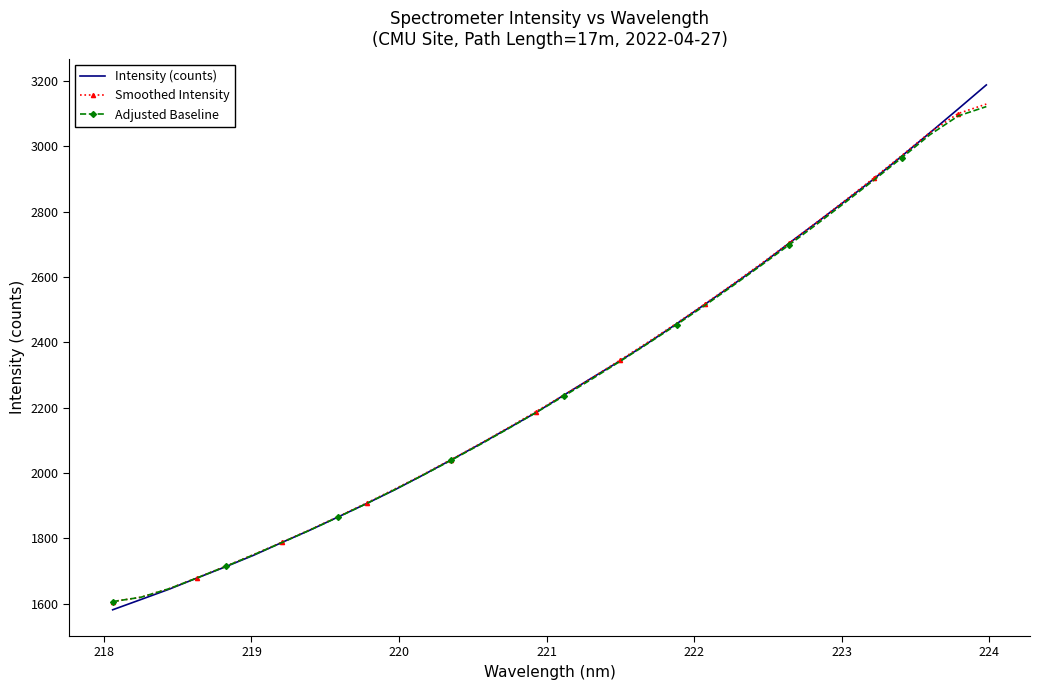

What is the minimum value for Intensity (counts)?

1581.3